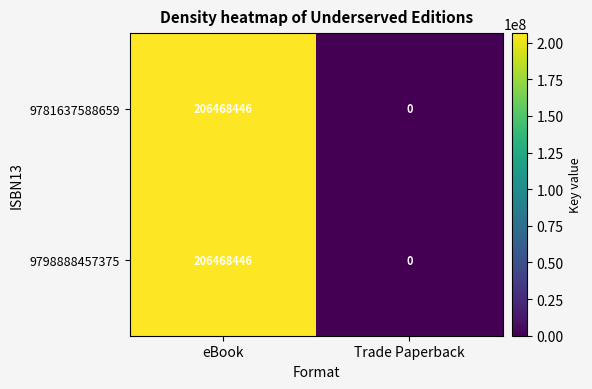

The value of 9781637588659 at eBook is 121051163. True or false?

False